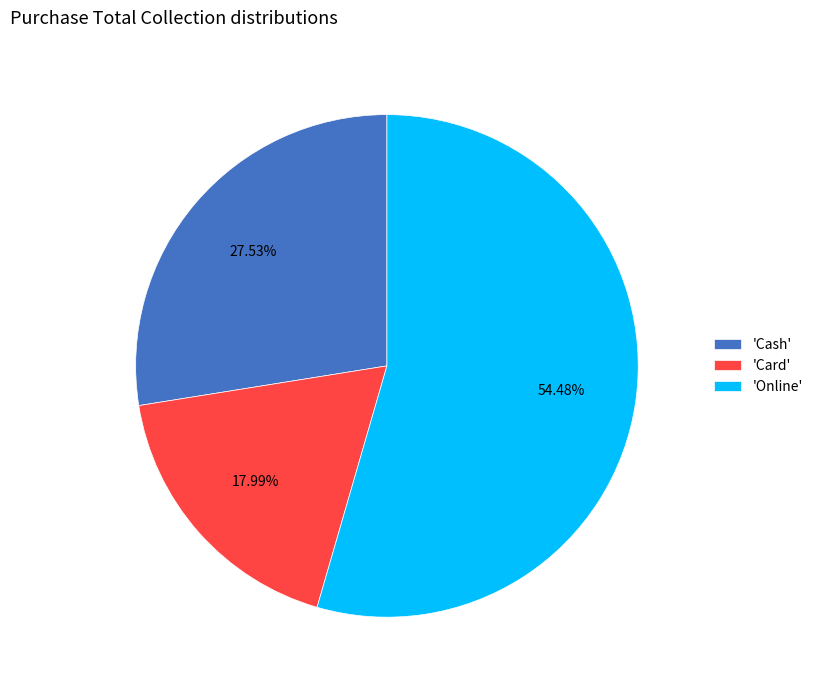

Is the sum of 'Card' and 'Cash' greater than half?

No